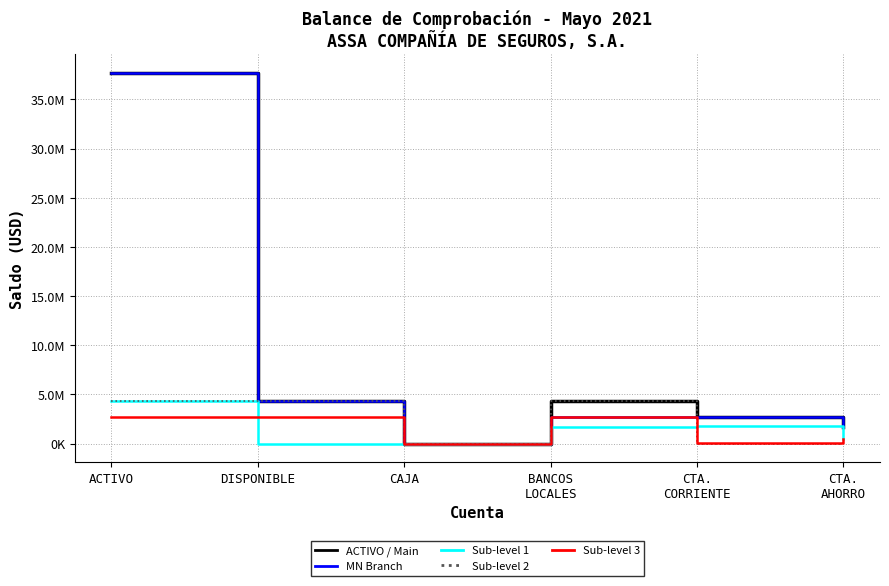

Reading left to right, what are all the values shown in this chart?

ACTIVO / Main: ACTIVO=37692686.1	DISPONIBLE=4344024.5	CAJA=1118.7	BANCOS
LOCALES=4342905.8	CTA.
CORRIENTE=2681107.8	CTA.
AHORRO=1661798.0
MN Branch: ACTIVO=37692686.1	DISPONIBLE=4344024.5	CAJA=68.7	BANCOS
LOCALES=2681107.8	CTA.
CORRIENTE=2681107.8	CTA.
AHORRO=1661798.0
Sub-level 1: ACTIVO=4344024.5	DISPONIBLE=1118.7	CAJA=68.7	BANCOS
LOCALES=1661798.0	CTA.
CORRIENTE=1777379.5	CTA.
AHORRO=435129.3
Sub-level 2: ACTIVO=4342905.8	DISPONIBLE=4342905.8	CAJA=1050.0	BANCOS
LOCALES=4342905.8	CTA.
CORRIENTE=2280.2	CTA.
AHORRO=251053.8
Sub-level 3: ACTIVO=2681107.8	DISPONIBLE=2681107.8	CAJA=750.0	BANCOS
LOCALES=2681107.8	CTA.
CORRIENTE=96771.4	CTA.
AHORRO=510780.6